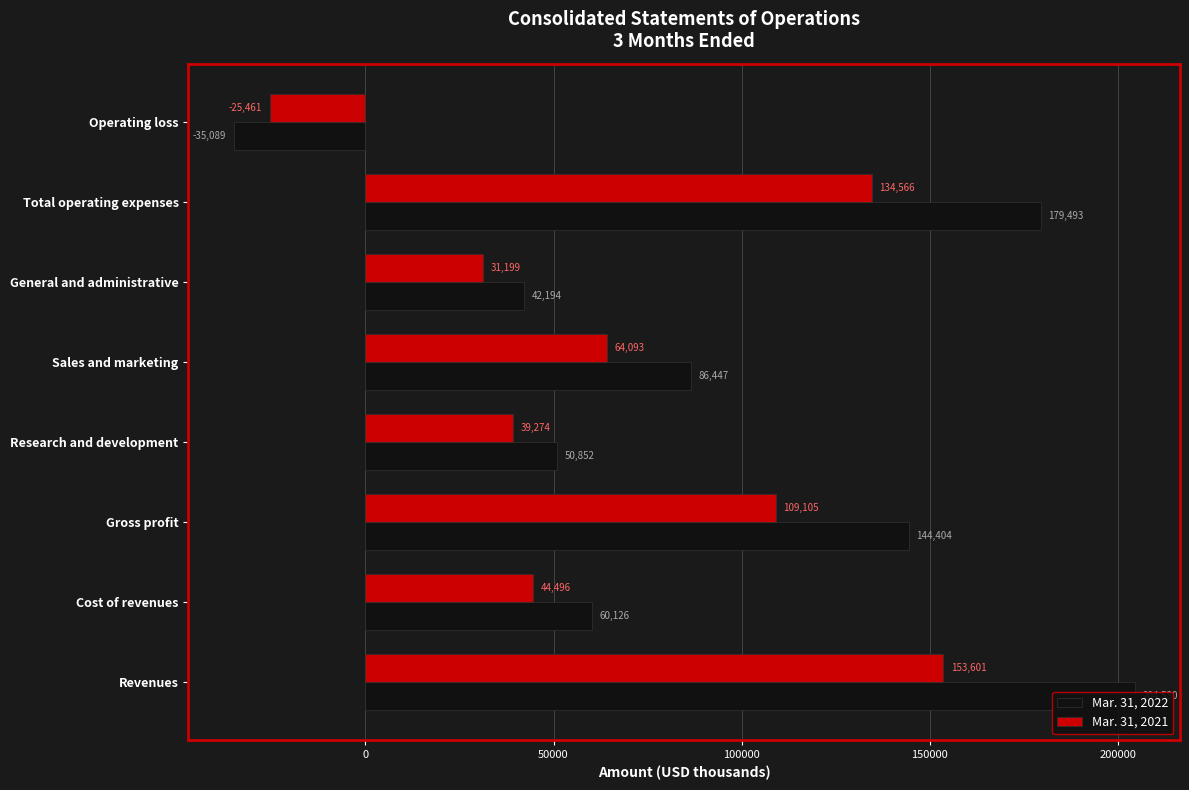

List the series in order of their peak value, highest first.

Mar. 31, 2022, Mar. 31, 2021